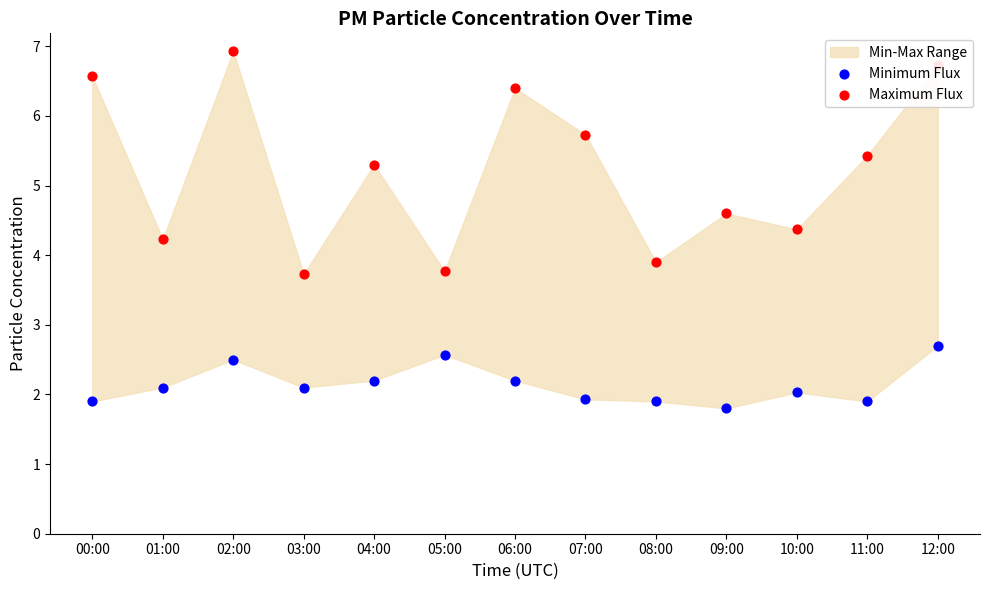

Which series has the widest spread of Y values?

Maximum Flux